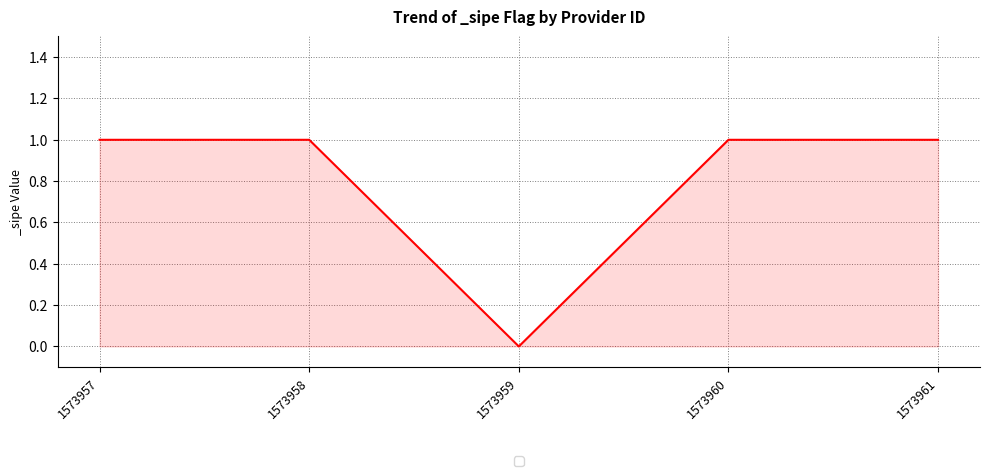

What is the maximum value shown in the chart?

1